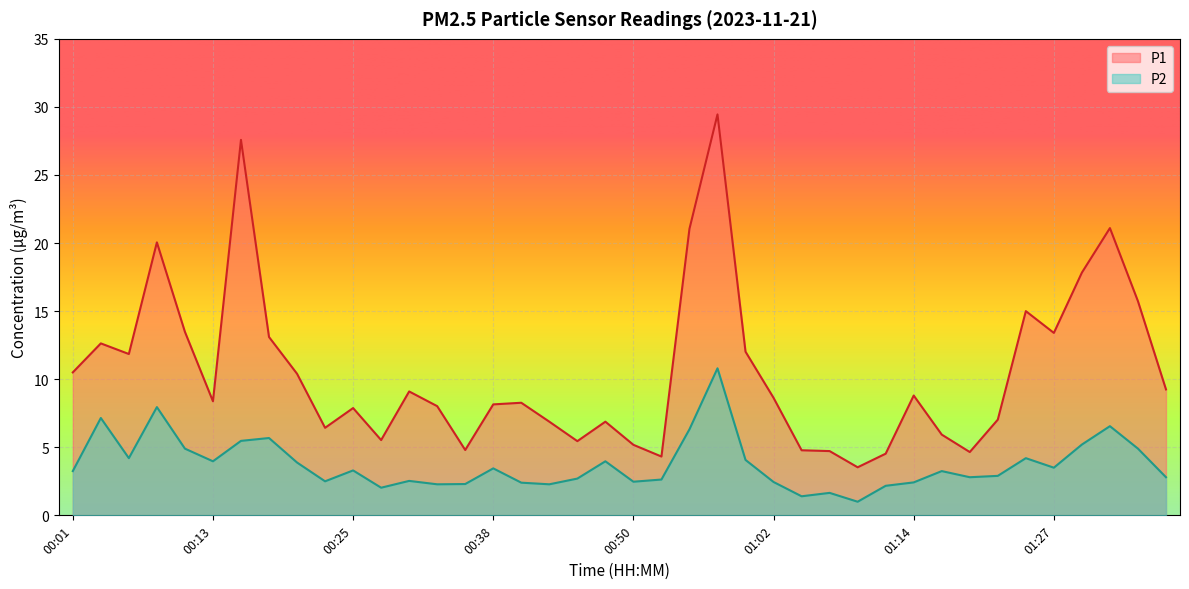

True or false: P1 and P2 intersect in this chart.

False